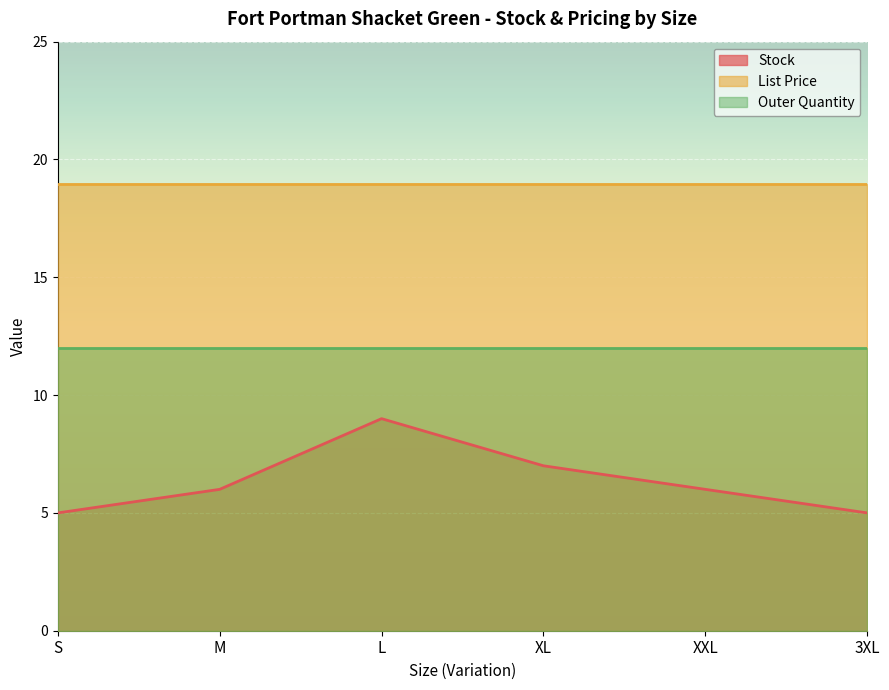

Reading left to right, transcribe all the data shown in this chart.

Stock: 5.0	6.0	9.0	7.0	6.0	5.0
List Price: 18.9	18.9	18.9	18.9	18.9	18.9
Outer Quantity: 12.0	12.0	12.0	12.0	12.0	12.0